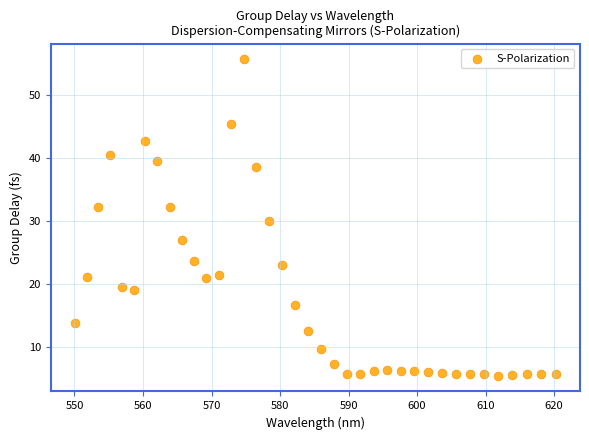

What is the range of X values (max minus min)?

70.2